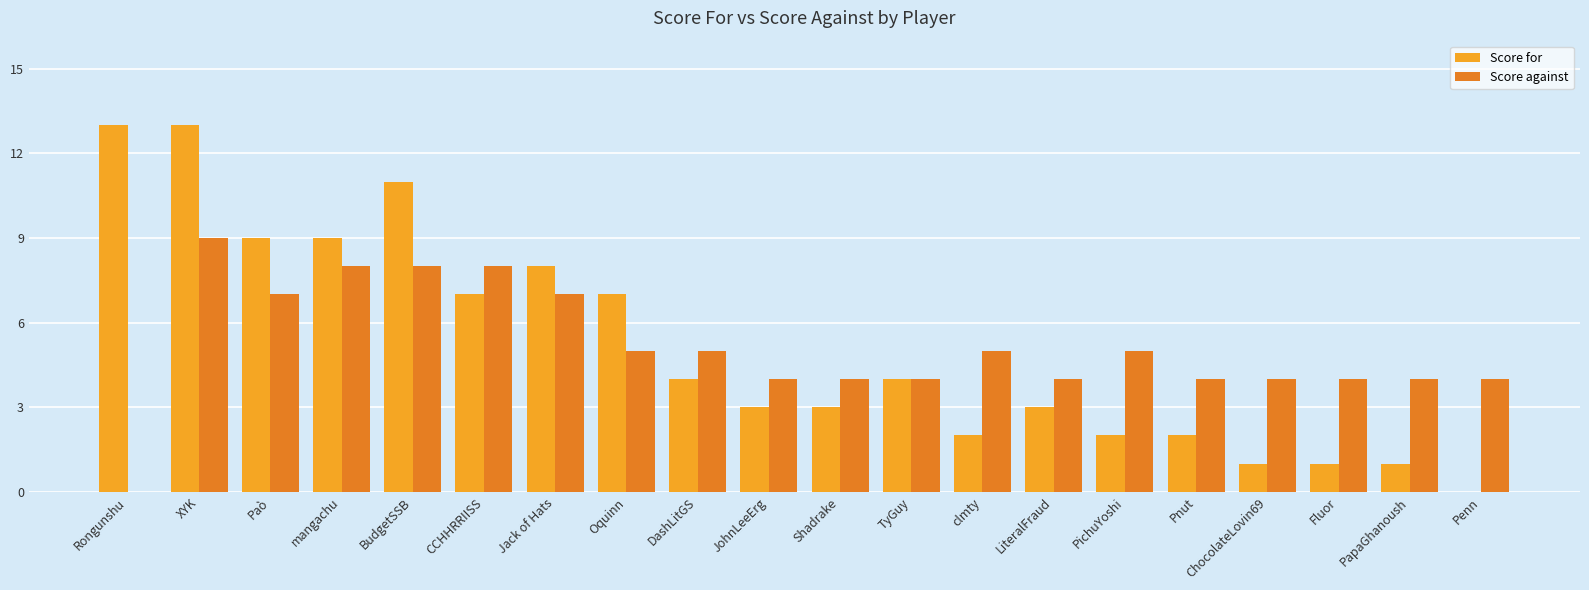

What is the greatest value displayed?

13